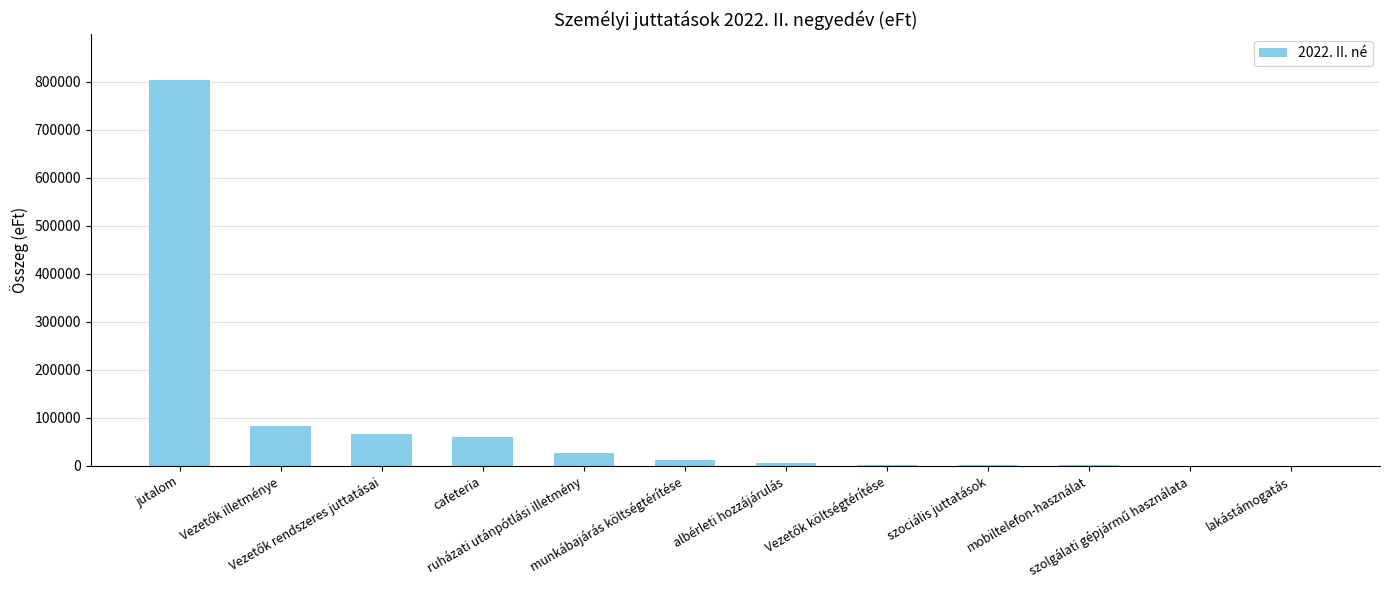

What is the greatest value displayed?

803178